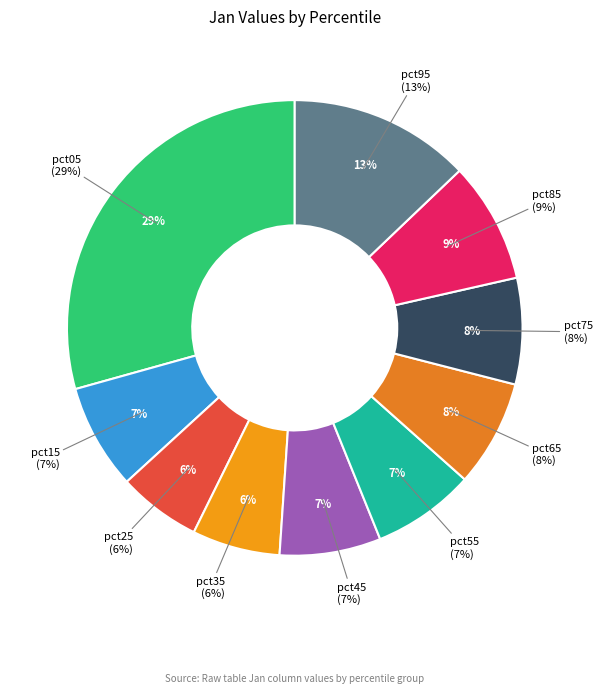

What percentage is the pct55 slice, to the nearest percent?

7%